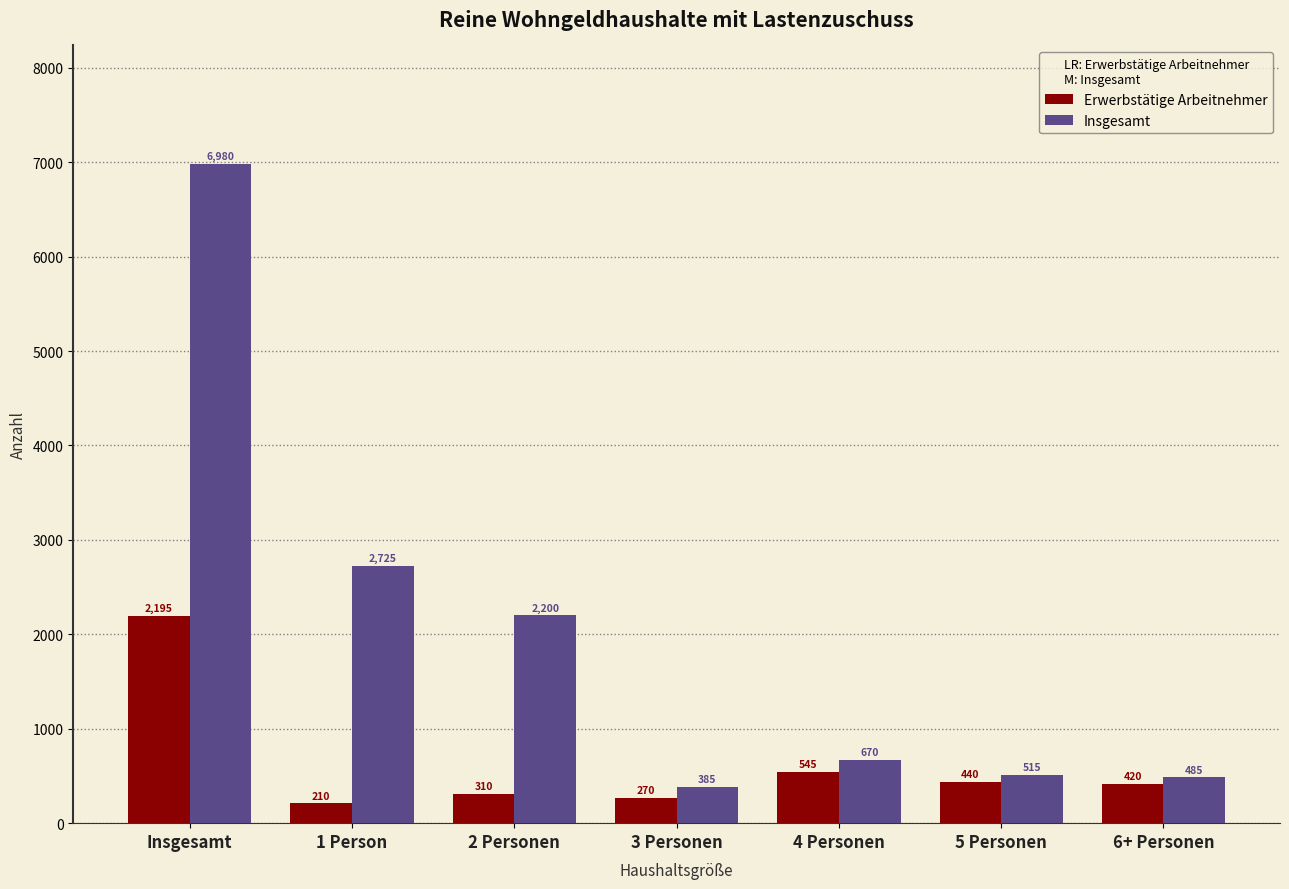

Reading left to right, list all the values displayed in this chart.

Erwerbstätige Arbeitnehmer: Insgesamt=2195	1 Person=210	2 Personen=310	3 Personen=270	4 Personen=545	5 Personen=440	6+ Personen=420
Insgesamt: Insgesamt=6980	1 Person=2725	2 Personen=2200	3 Personen=385	4 Personen=670	5 Personen=515	6+ Personen=485